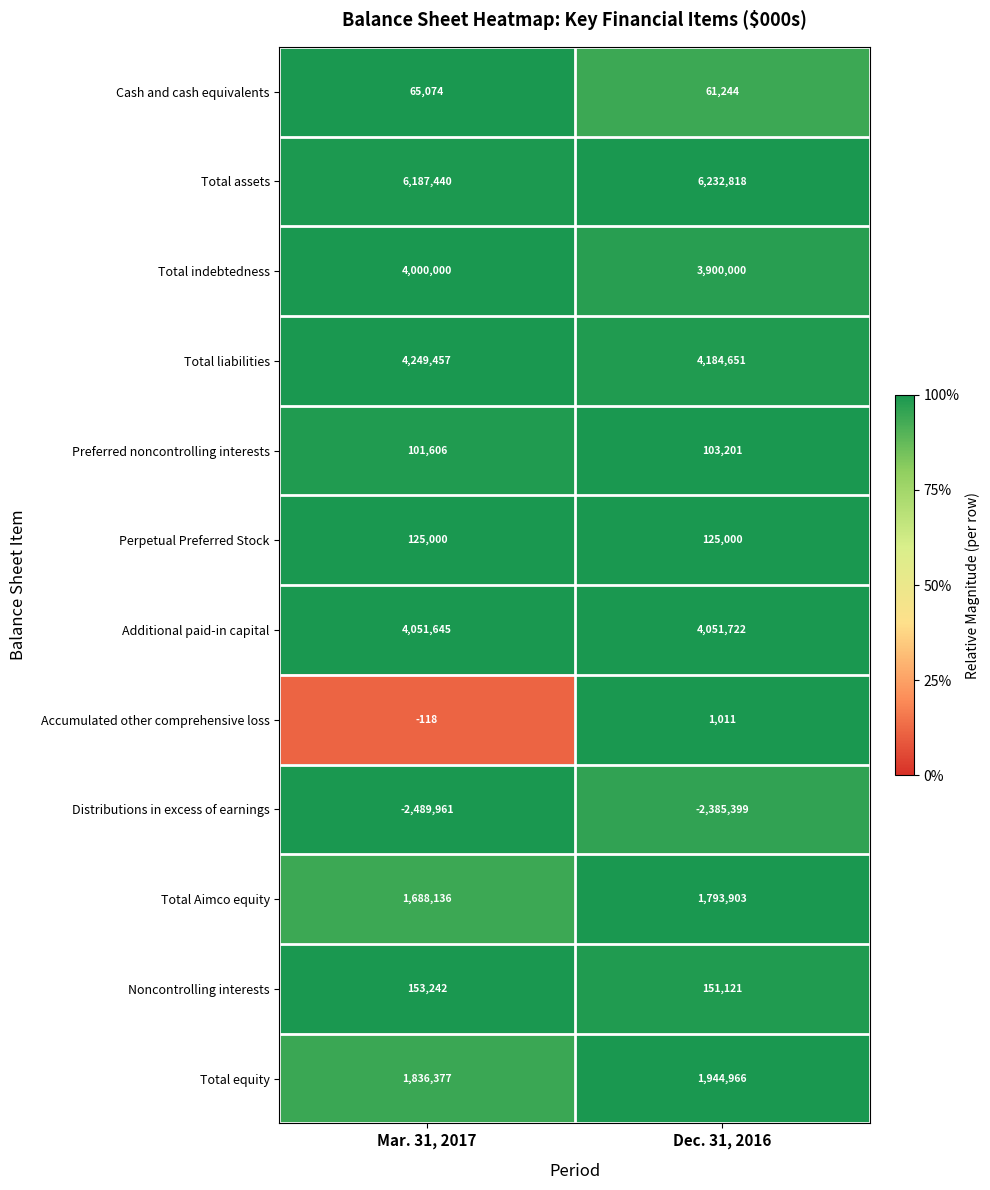

Reading left to right, list all the values displayed in this chart.

Cash and cash equivalents: 65074	61244
Total assets: 6187440	6232818
Total indebtedness: 4000000	3900000
Total liabilities: 4249457	4184651
Preferred noncontrolling interests: 101606	103201
Perpetual Preferred Stock: 125000	125000
Additional paid-in capital: 4051645	4051722
Accumulated other comprehensive loss: -118	1011
Distributions in excess of earnings: -2489961	-2385399
Total Aimco equity: 1688136	1793903
Noncontrolling interests: 153242	151121
Total equity: 1836377	1944966